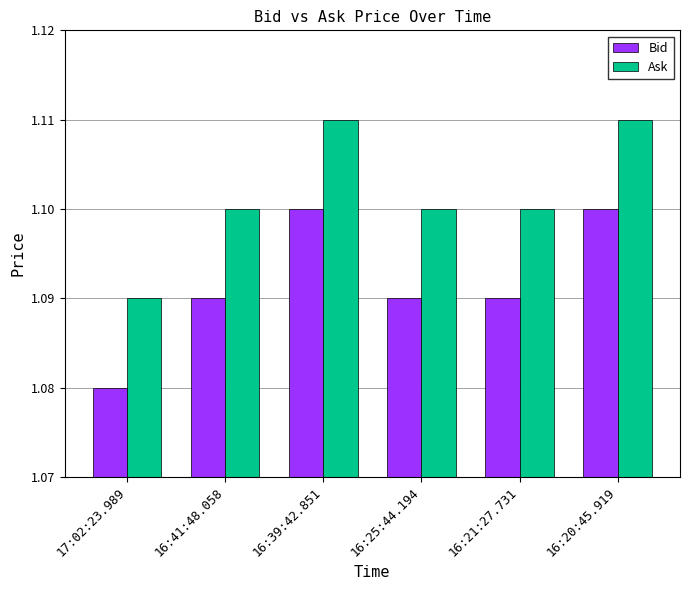

At which label is Ask closest to 1?

17:02:23.989